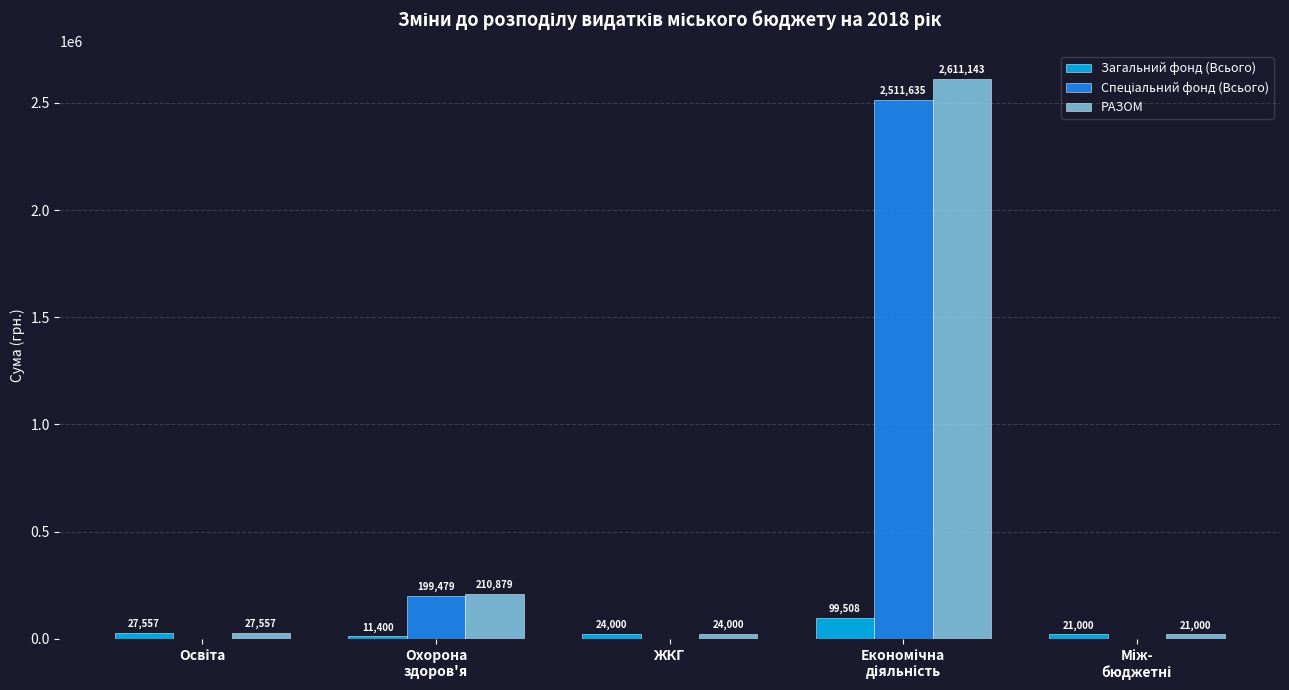

What is the maximum value shown in the chart?

2611143